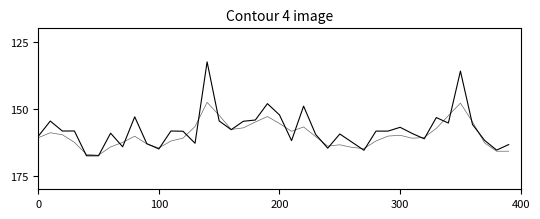

Does the chart display data point markers on the line(s)?

No